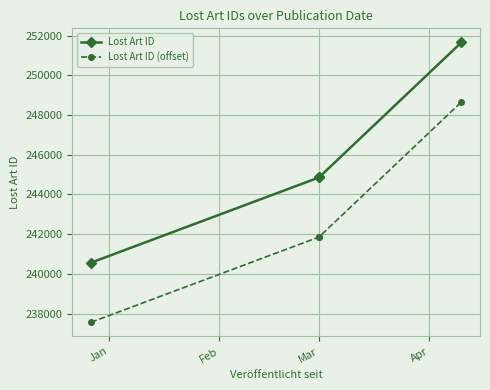

Read the Lost Art ID value at Jan.

240566